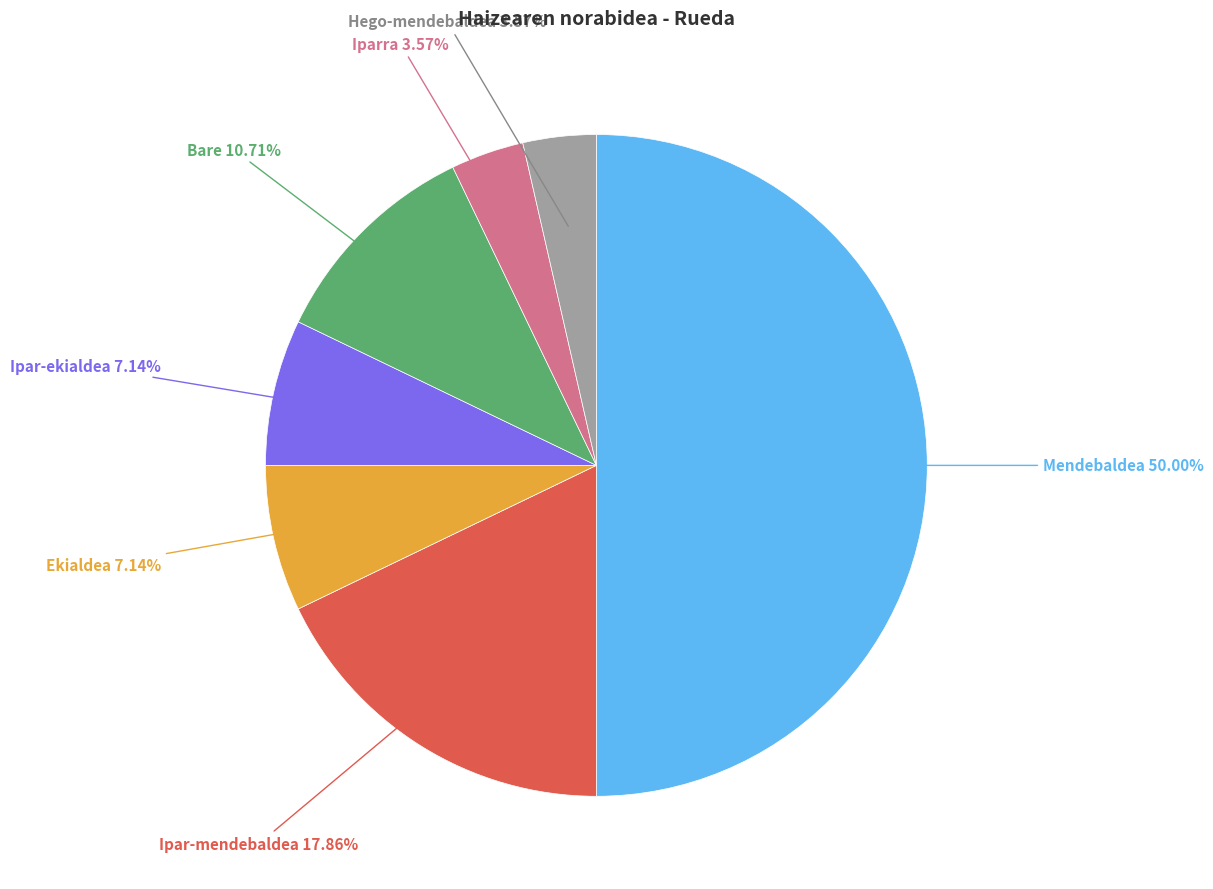

How many slices are in this pie chart?

7